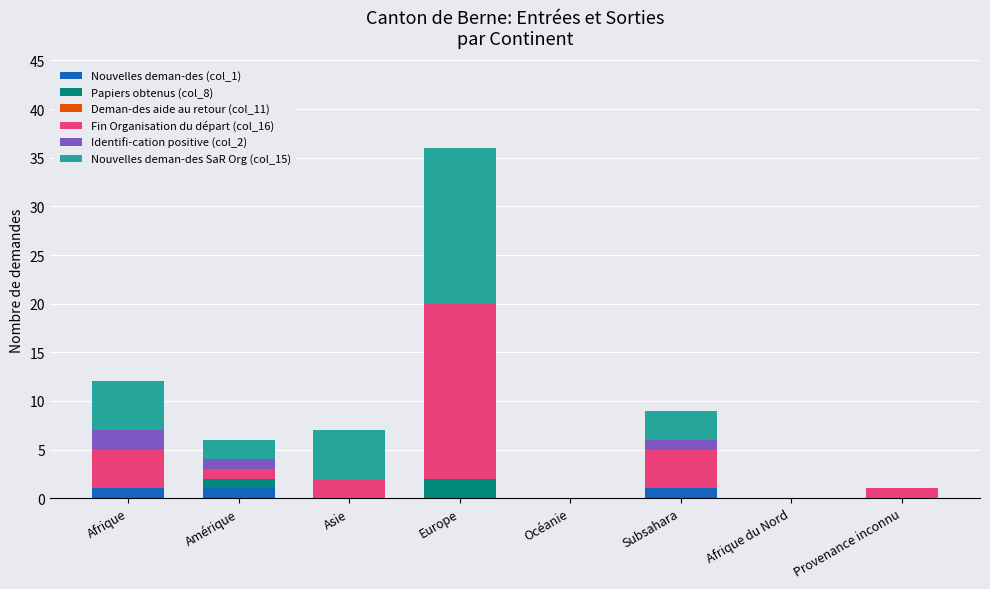

At which category is the sum across all series the highest?

Europe